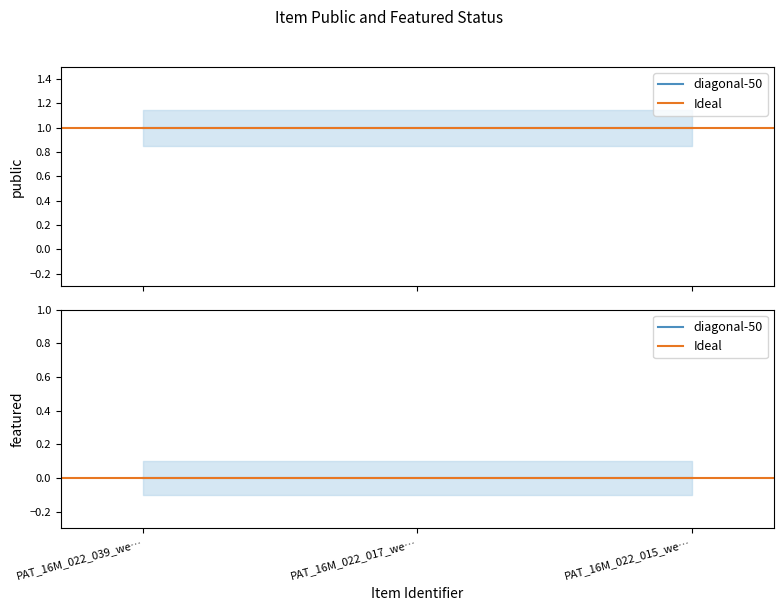

True or false: featured has a value of 0 at PAT_16M_022_015_web.

True